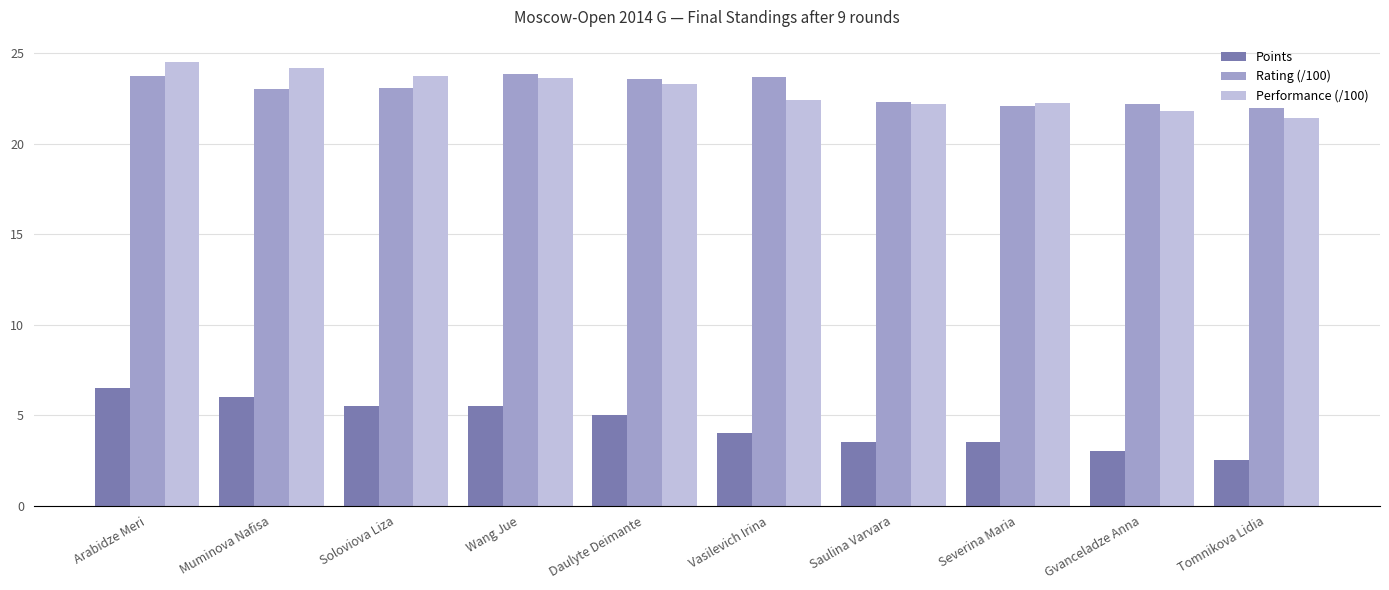

Which series has the largest range (max minus min)?

Points